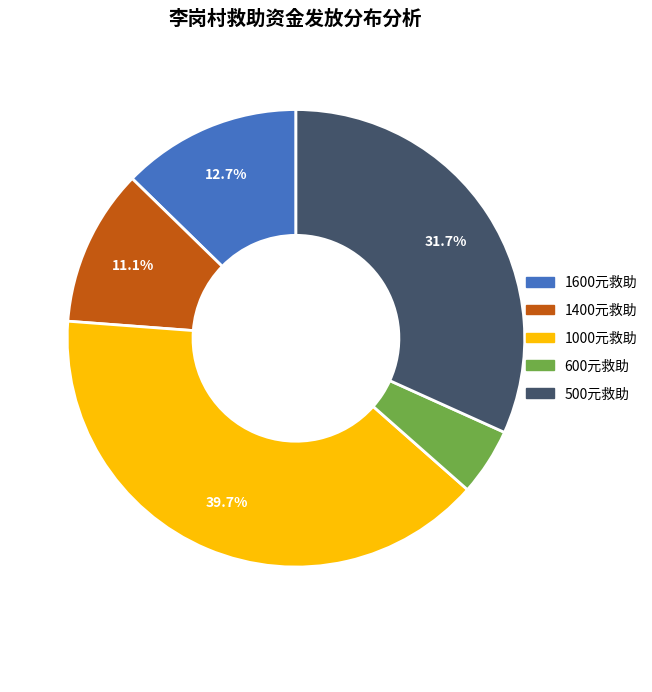

Is there a majority slice in this chart?

No